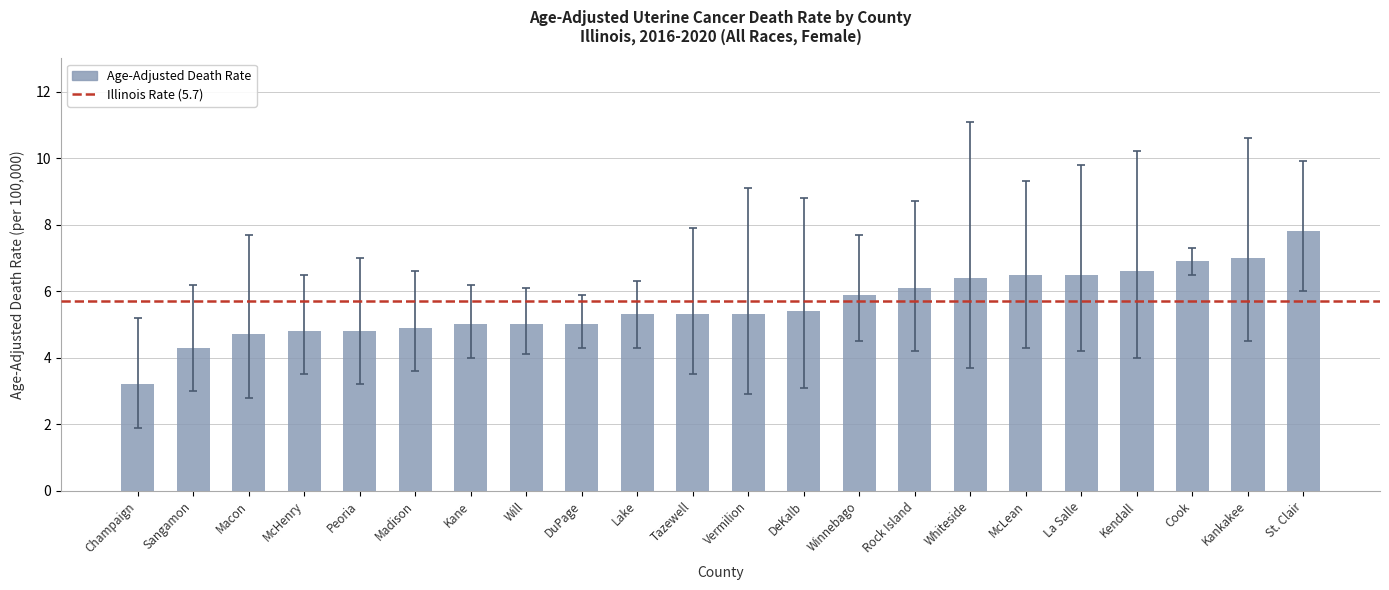

What is the approximate value at Sangamon?

4.3